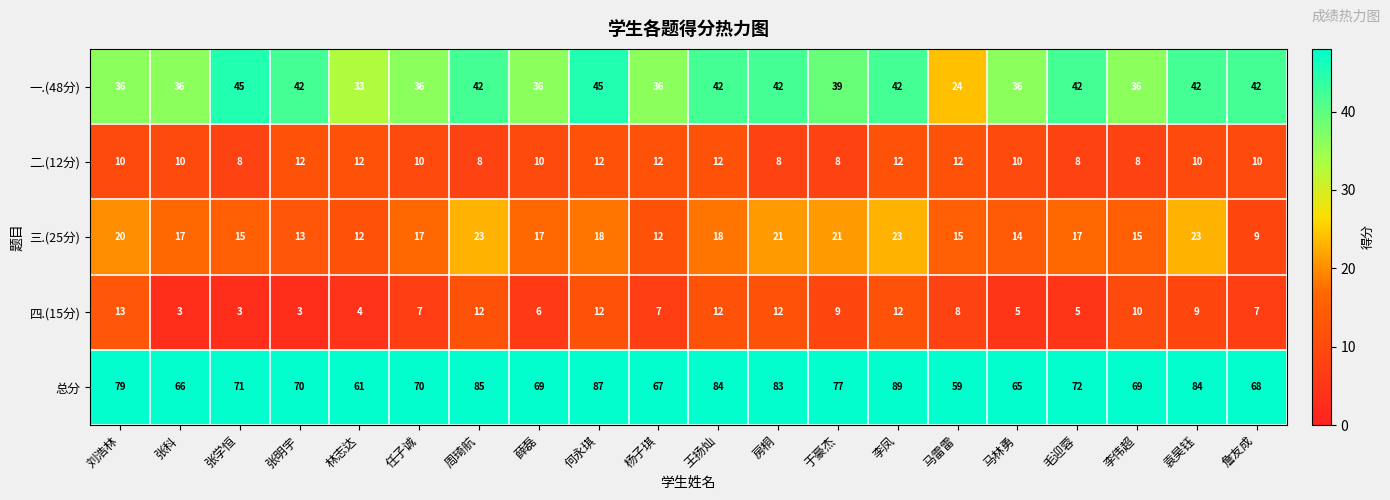

Count the number of categories in the chart.

20